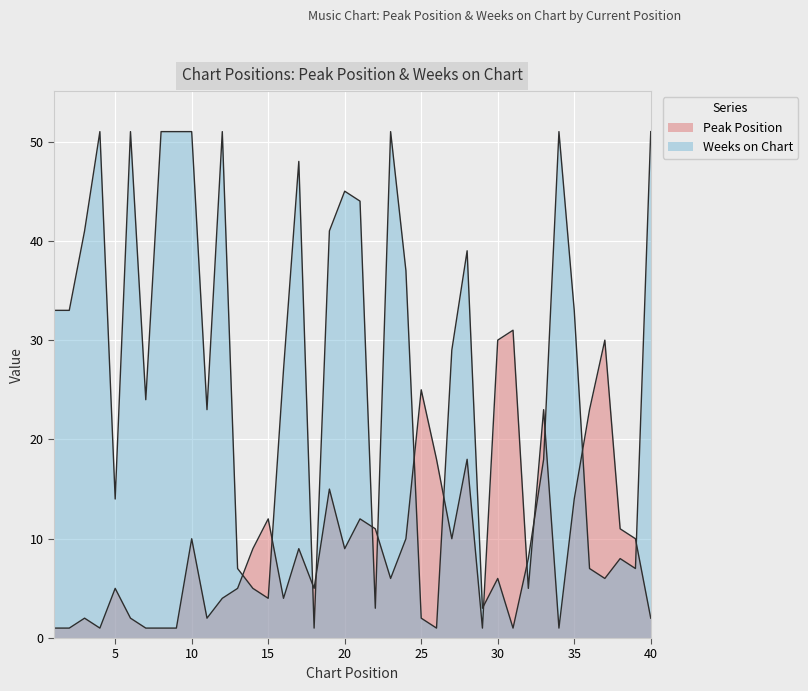

Rank the series by their maximum value, from highest to lowest.

Weeks on Chart, Peak Position